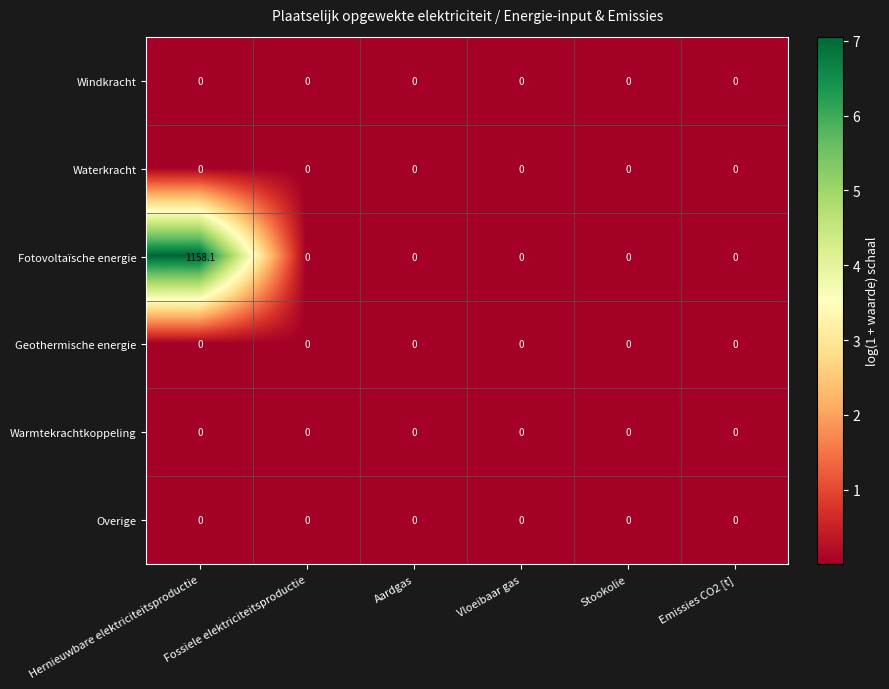

Which series has the largest range (max minus min)?

Fotovoltaïsche energie